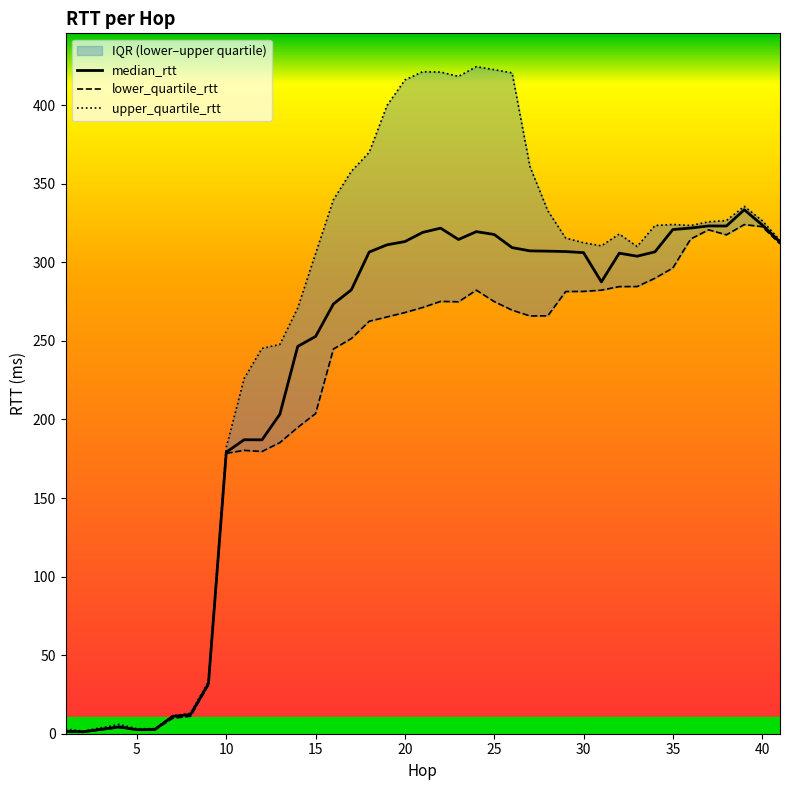

True or false: median_rtt has a value of 179.2 at 10.

True